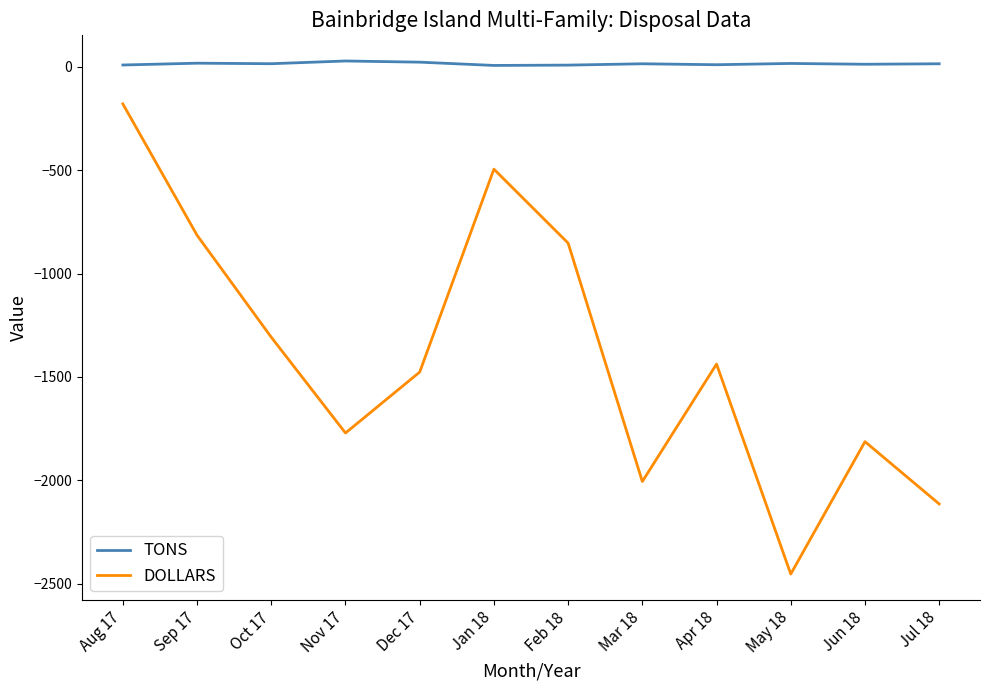

Rank the series at May 18 from lowest to highest value.

DOLLARS, TONS